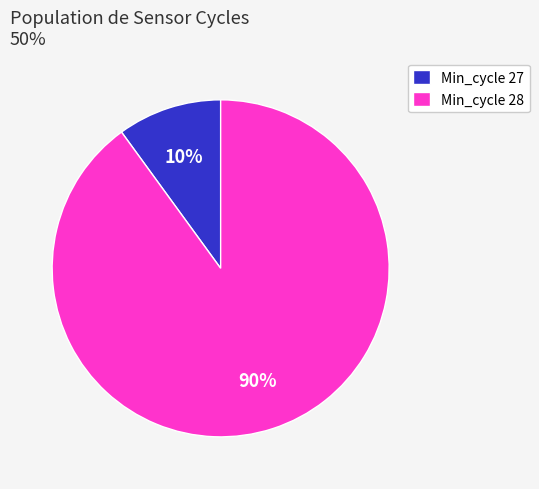

Do Min_cycle 27 and Min_cycle 28 together represent more than half of the pie?

Yes